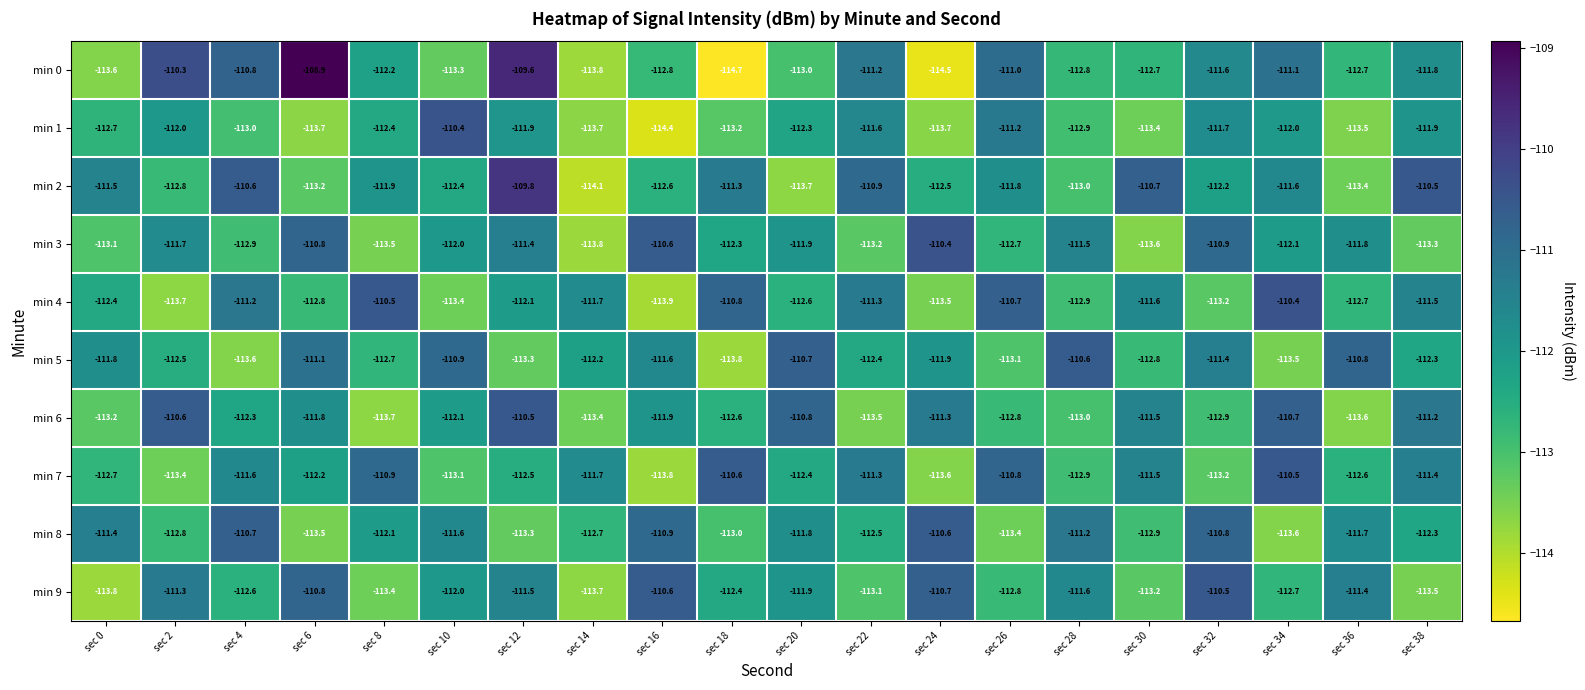

What is the sum of all min 3 values?

-2243.5